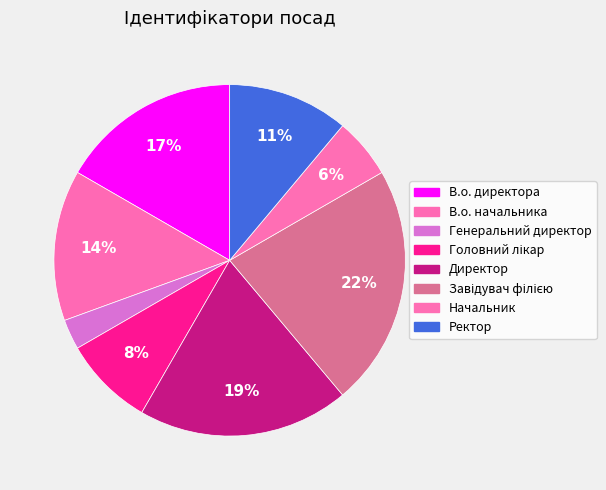

Count the number of slices in the pie.

8